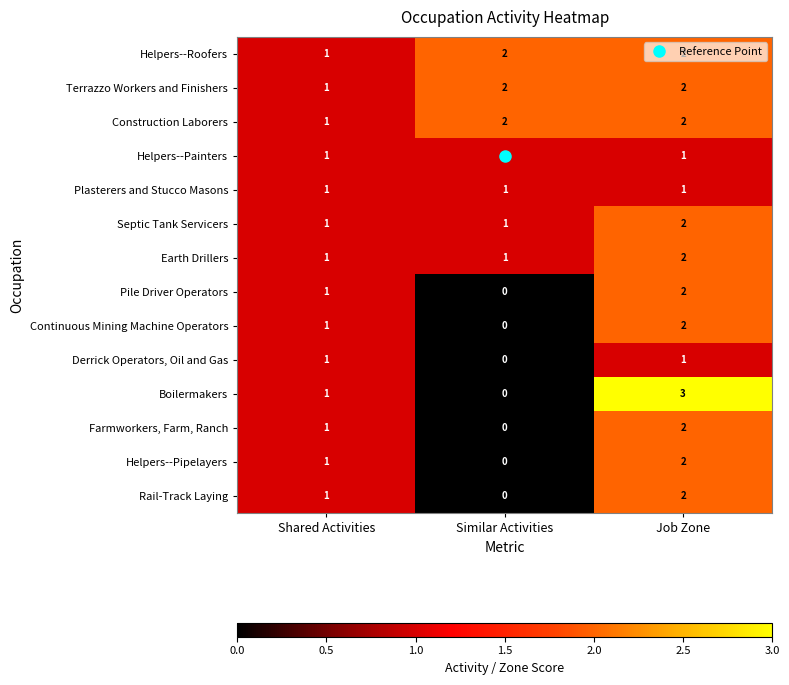

Which series has the widest spread of values?

Boilermakers